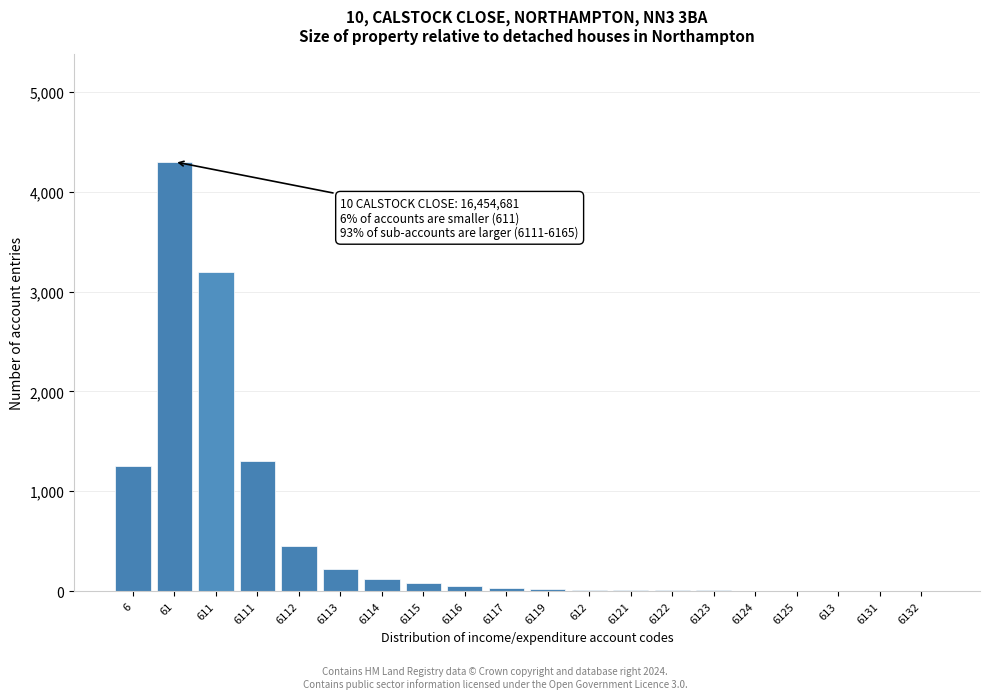

The chart shows a value of 6 at 6123. True or false?

True